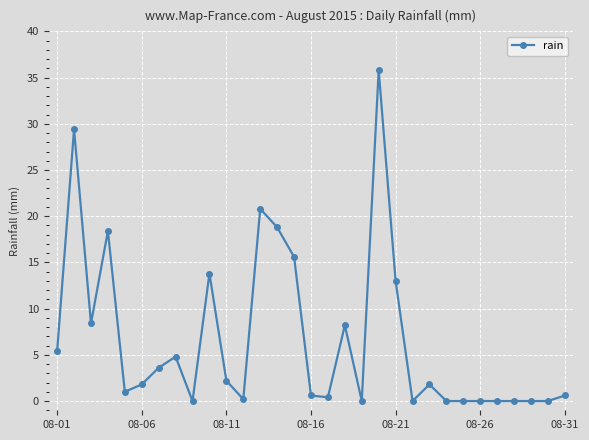

What is the value of the 18th point from the left?

8.2